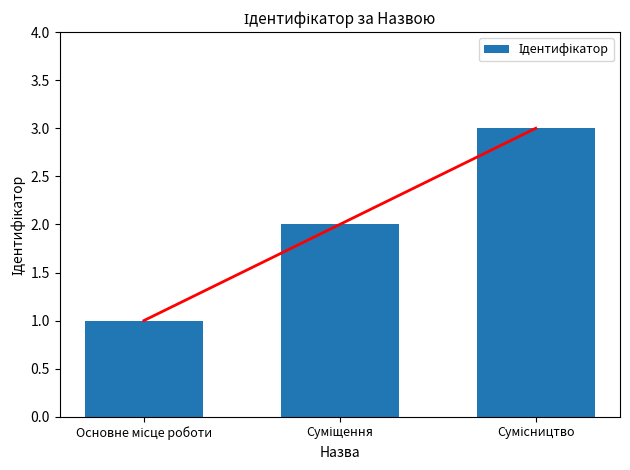

At which category does the chart reach its minimum across all series?

Основне місце роботи